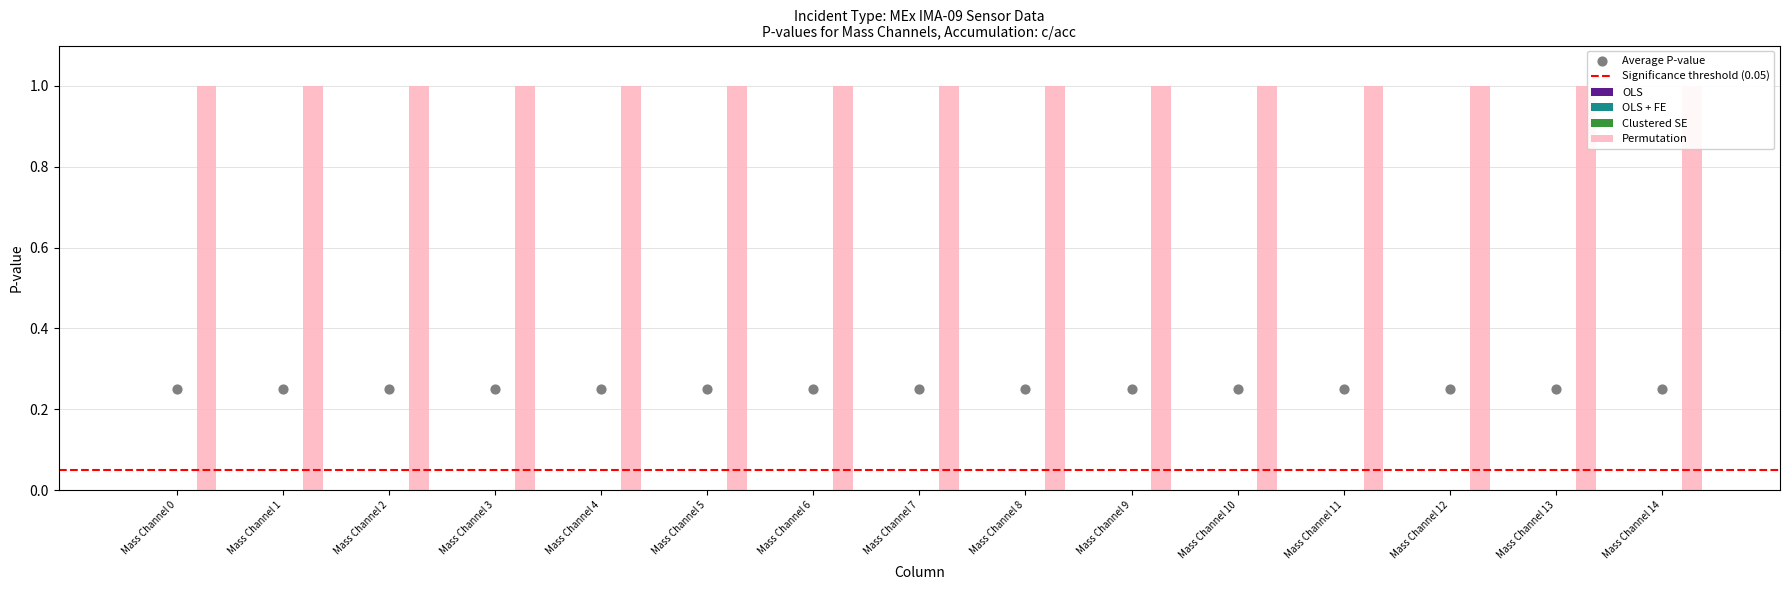

Is the value of OLS + FE at Mass Channel 7 greater than the value of Permutation at Mass Channel 5?

No